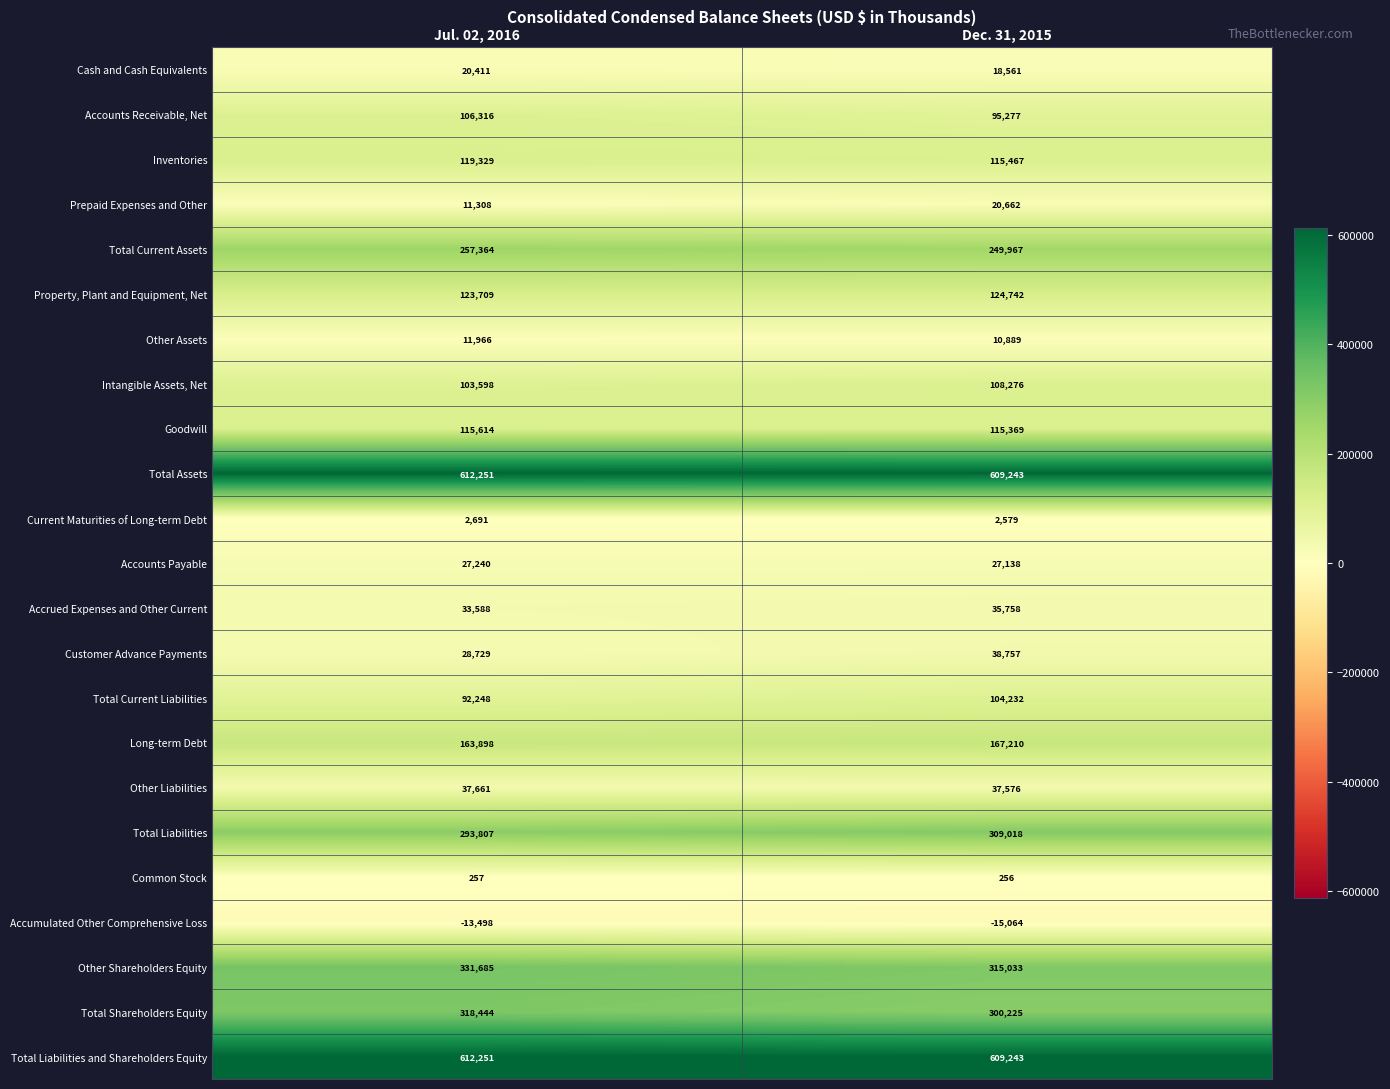

What is the approximate value of Property, Plant and Equipment, Net at Jul. 02, 2016, to the nearest 100?

123700